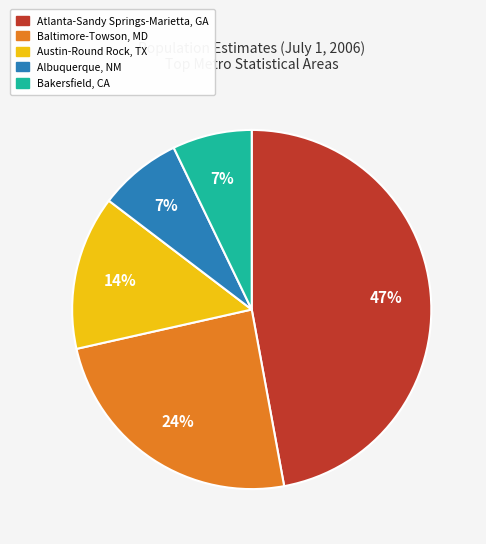

Does Bakersfield, CA represent more than half of the total?

No